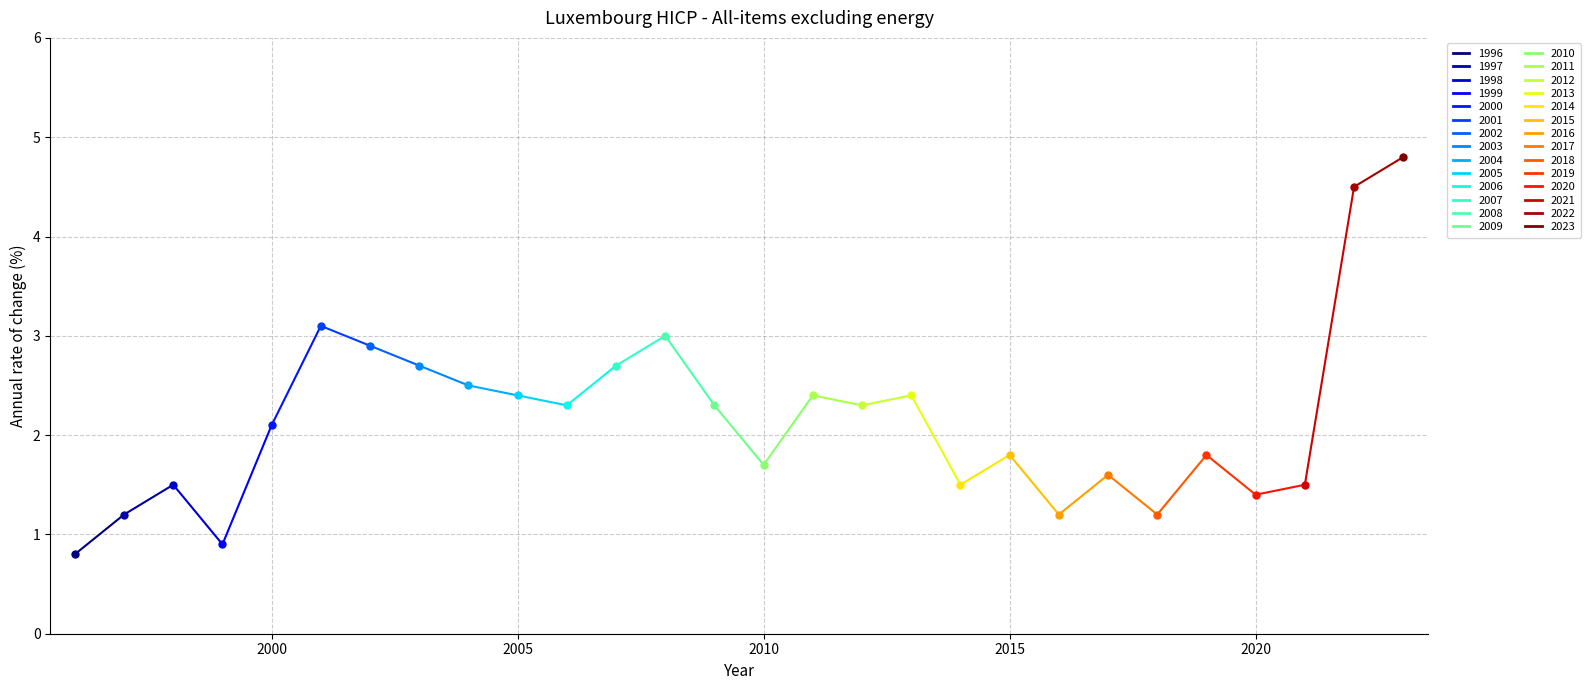

Is this an area chart (filled region under the line)?

No